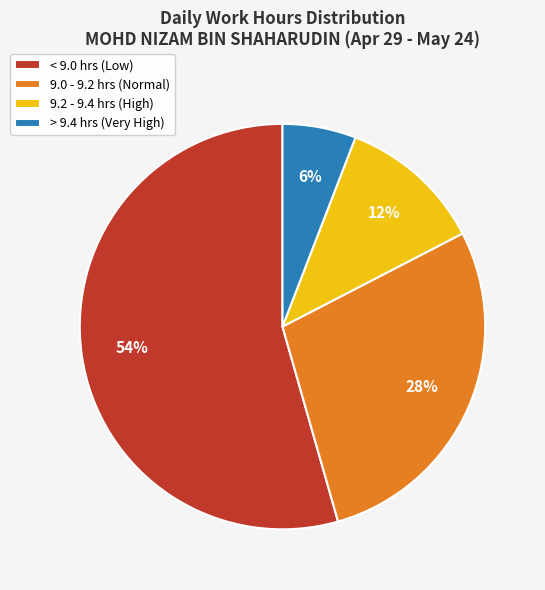

Is there a majority slice in this chart?

Yes